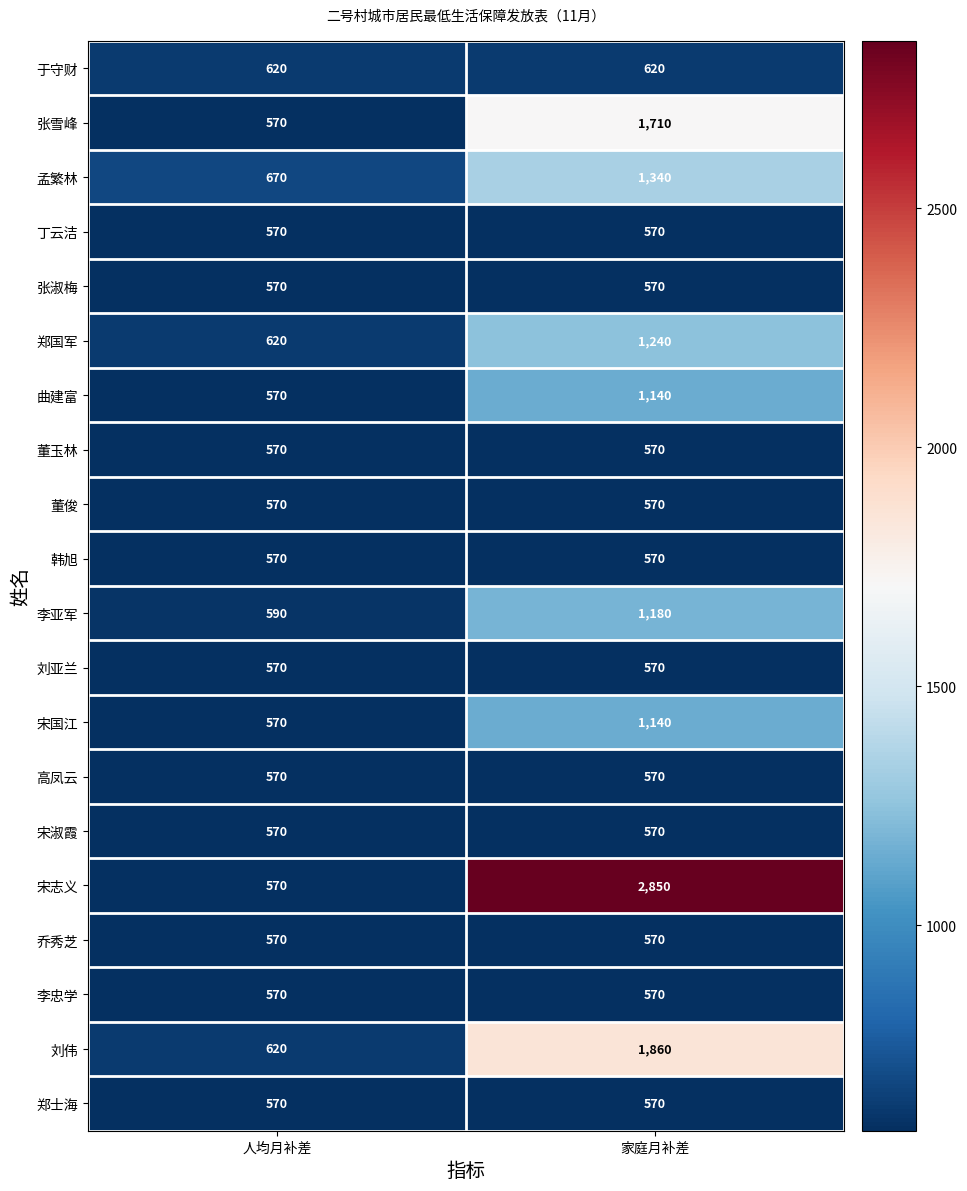

At how many categories does at least one series exceed 2508?

1